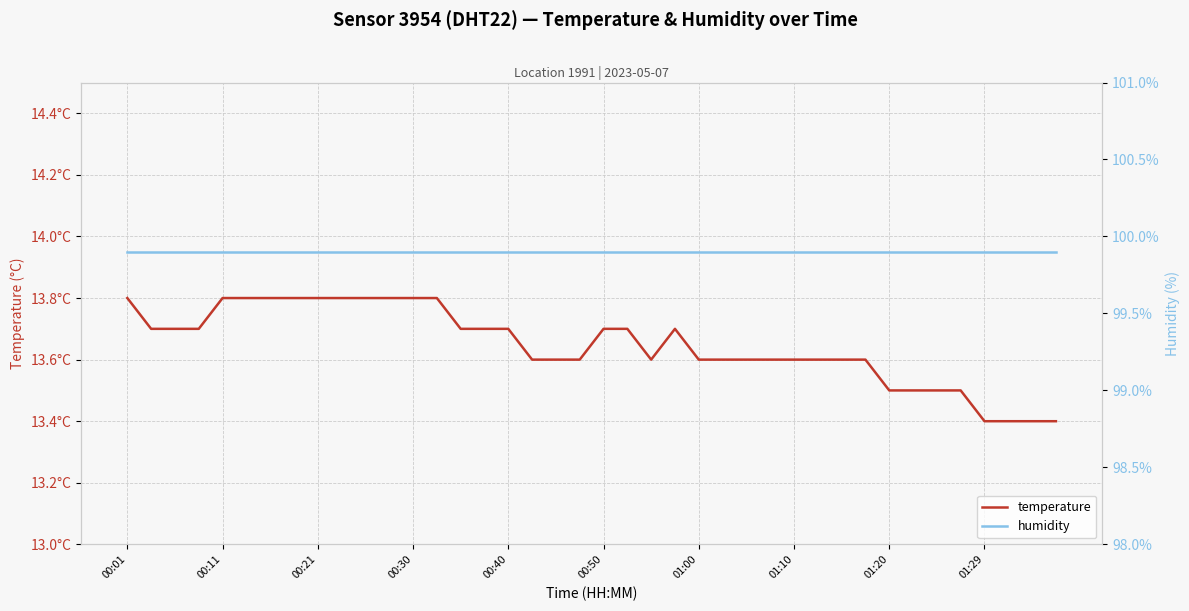

How many temperature values are between 13 and 14?

40